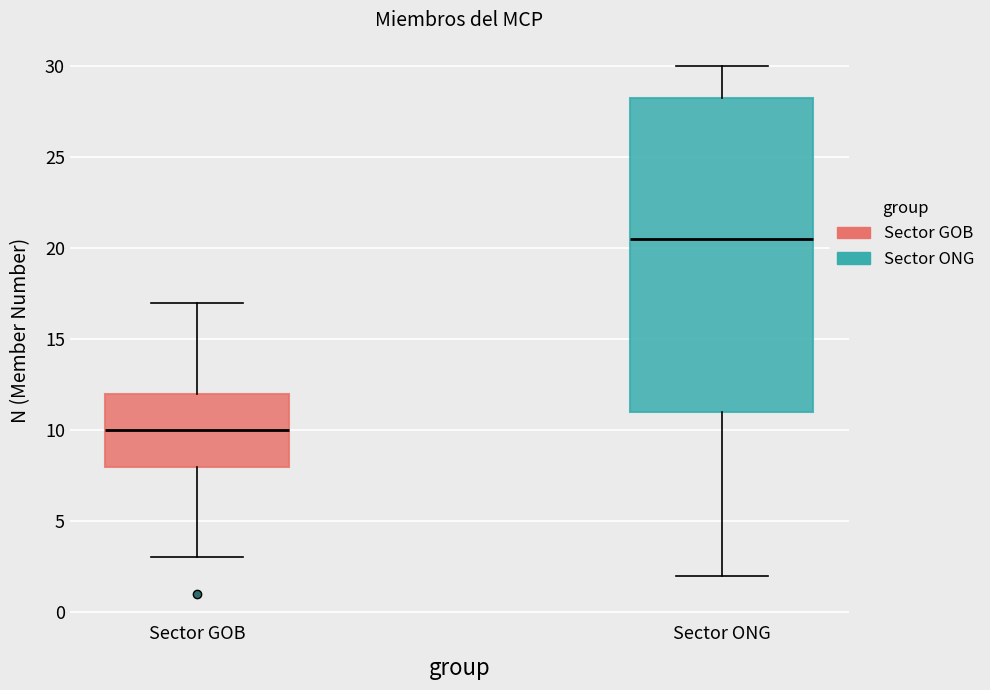

Reading left to right, read every box against the y-axis: the position of its median line, the range the box covers, and the ends of its whiskers. The values are not printed on the chart, so give them approximately, as read against the axis.

Sector GOB: median 10.0, box 8.0 to 12.0, whiskers 3.0 to 17.0
Sector ONG: median 20.5, box 11.0 to 28.5, whiskers 2.0 to 30.0